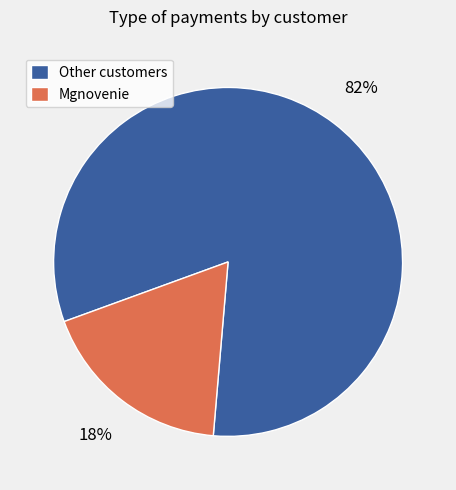

Is there any slice that represents more than half of the pie?

Yes